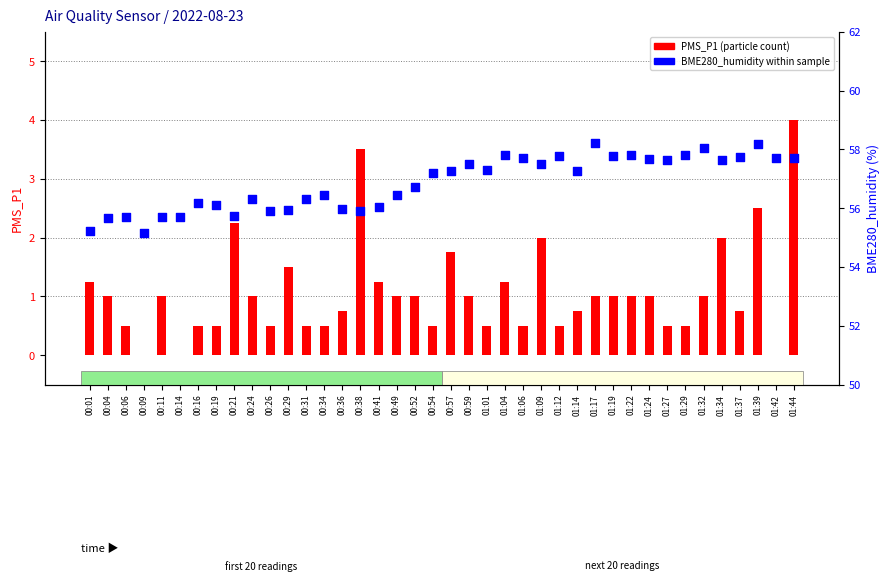

Which series has the largest Y range (max minus min)?

PMS_P1 (particle count)